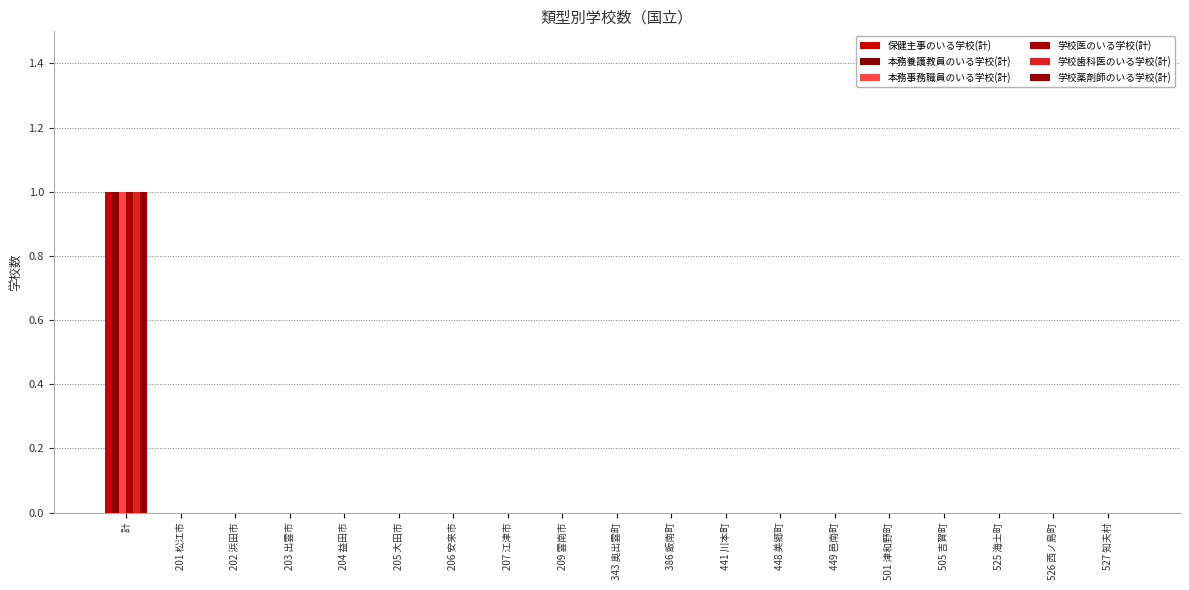

What position from the right is 計?

19